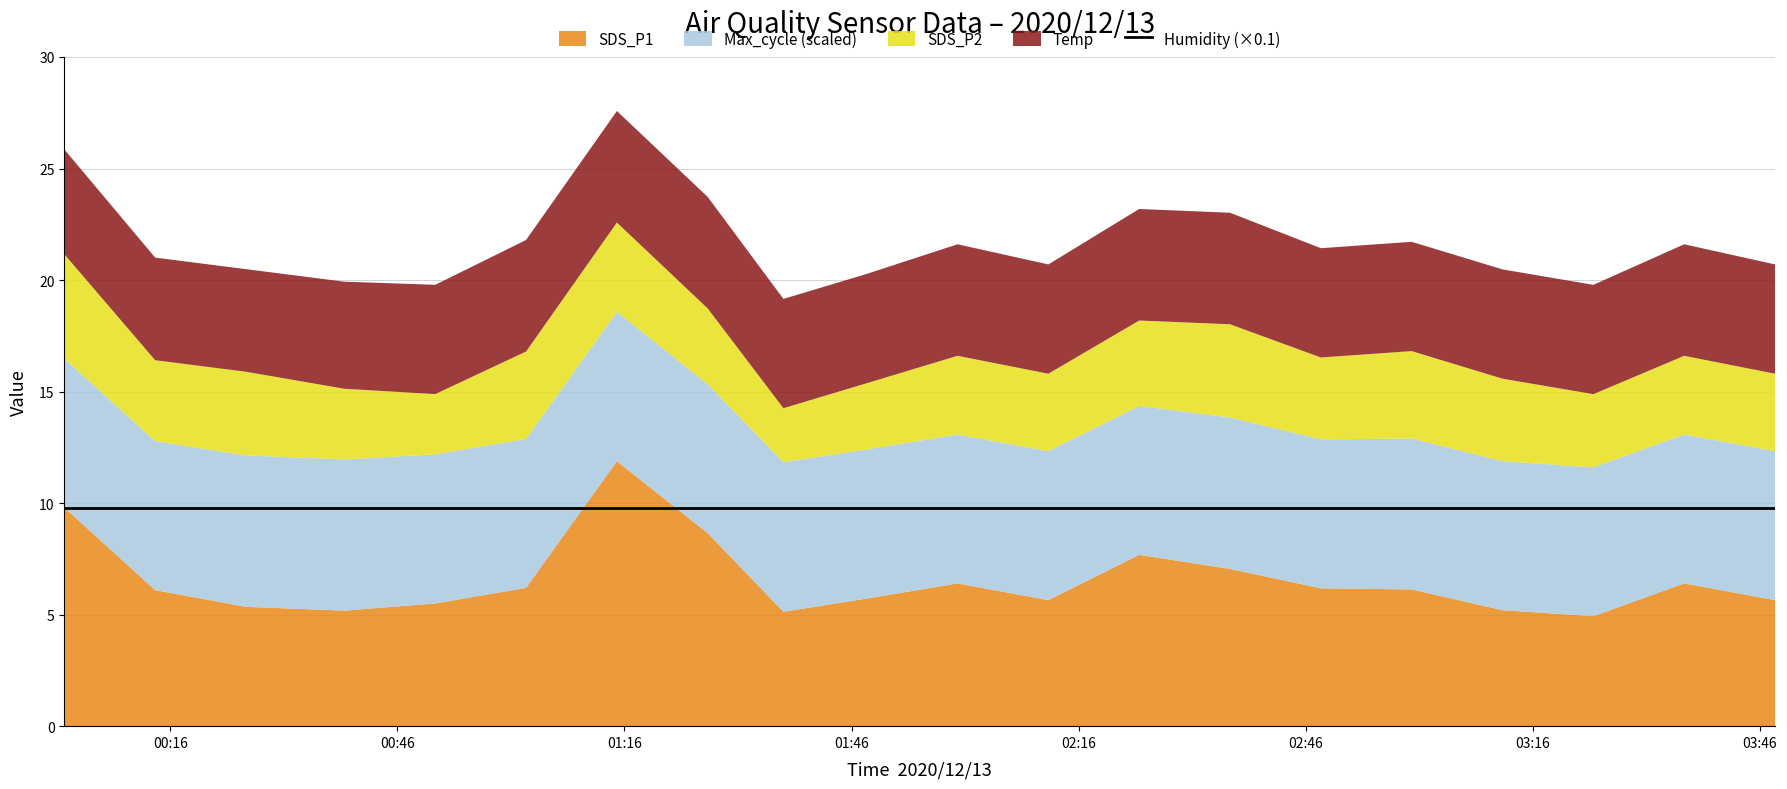

Which category has the lowest value across all series?

8